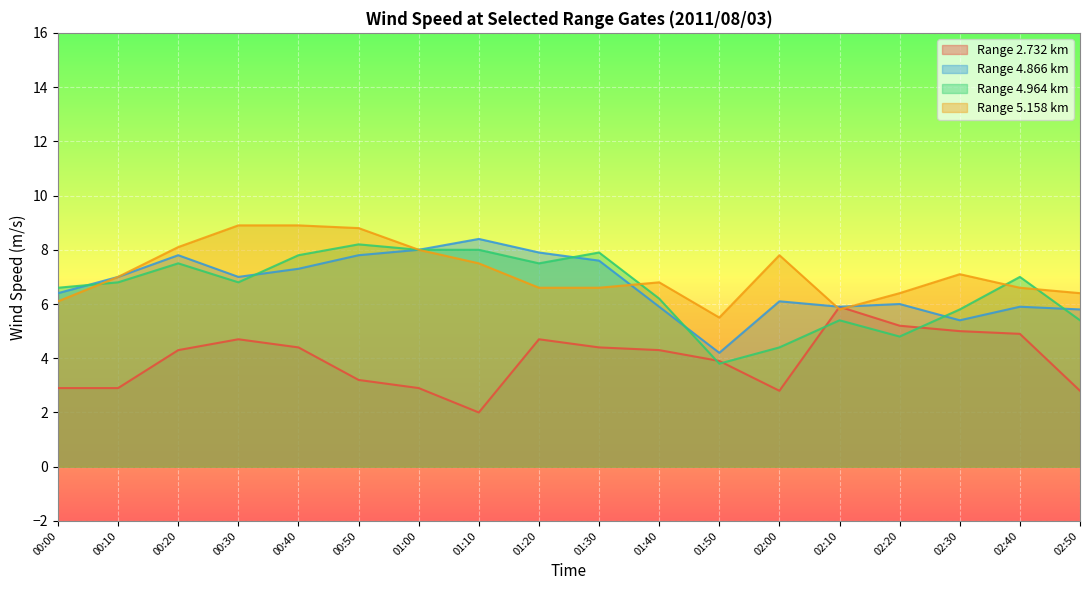

True or false: 4.866 and 2.732 intersect in this chart.

False